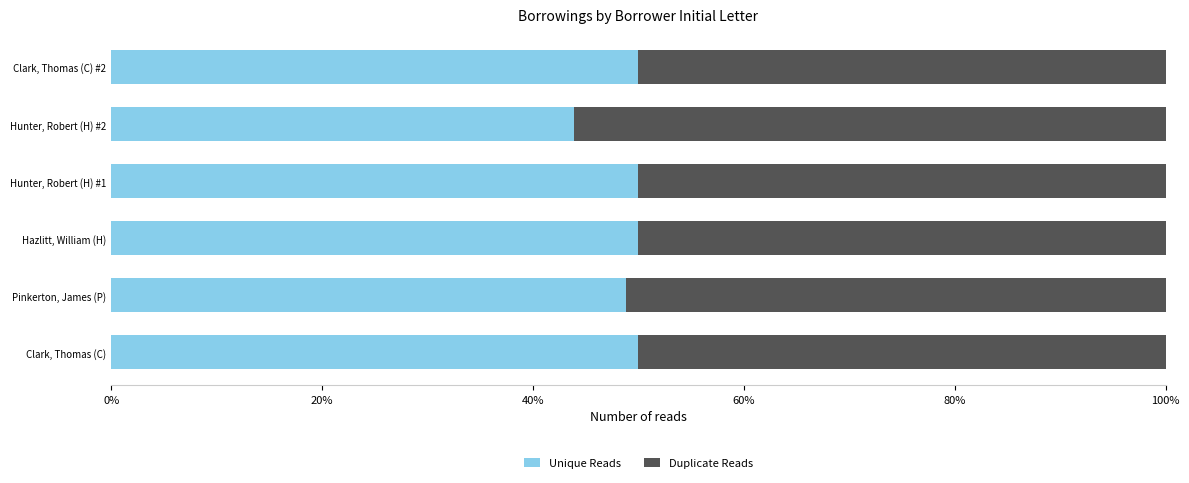

What is the maximum value for Unique Reads?

50.0